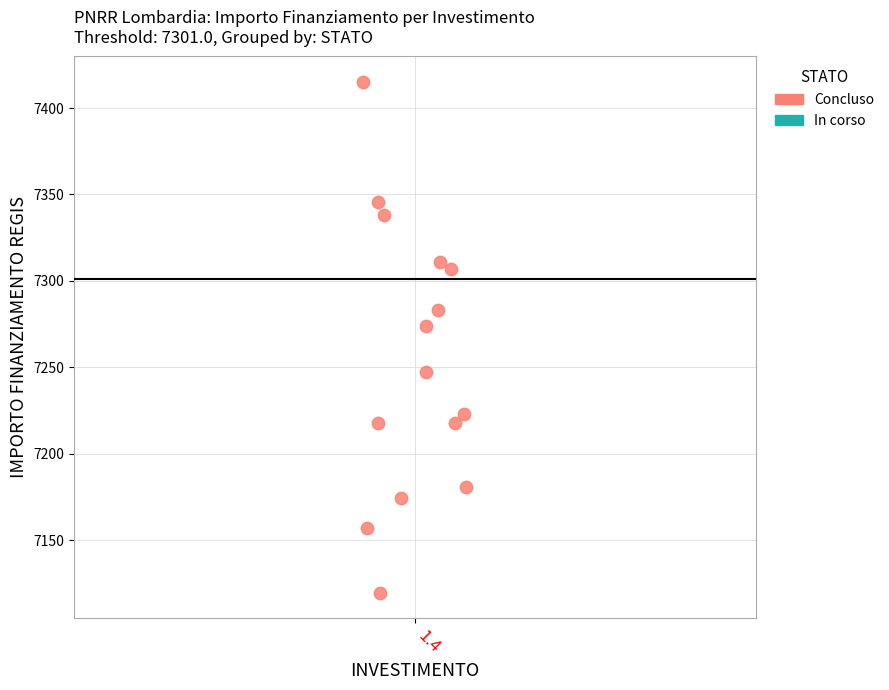

What is the range of Y values (max minus min)?

295.5